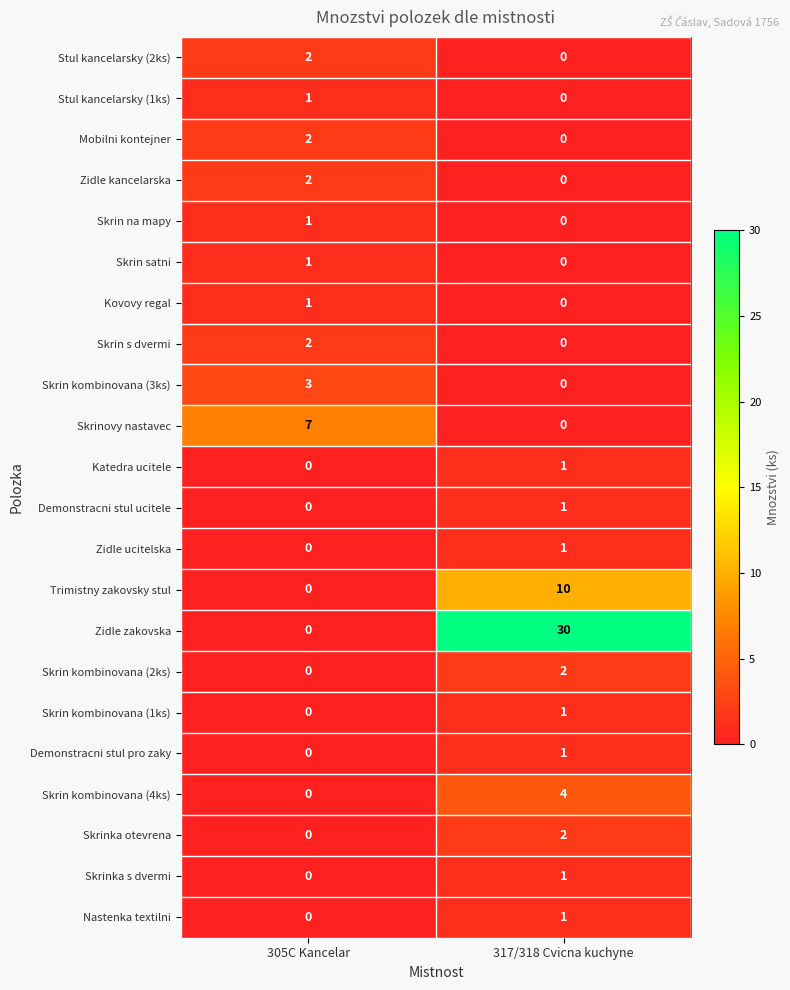

Where is Skrin kombinovana (2ks) nearest to the value 1?

305C Kancelar